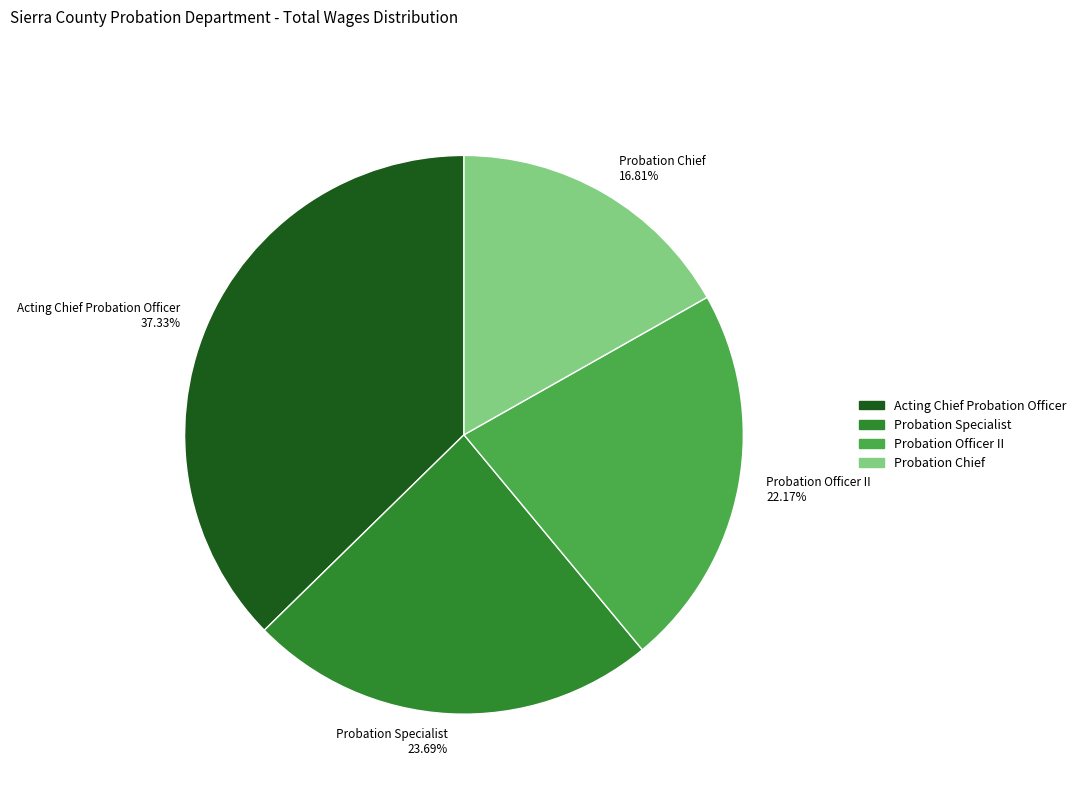

What is the ratio of the value at Probation Officer II 22.17% to the value at Acting Chief Probation Officer 37.33%?

0.6